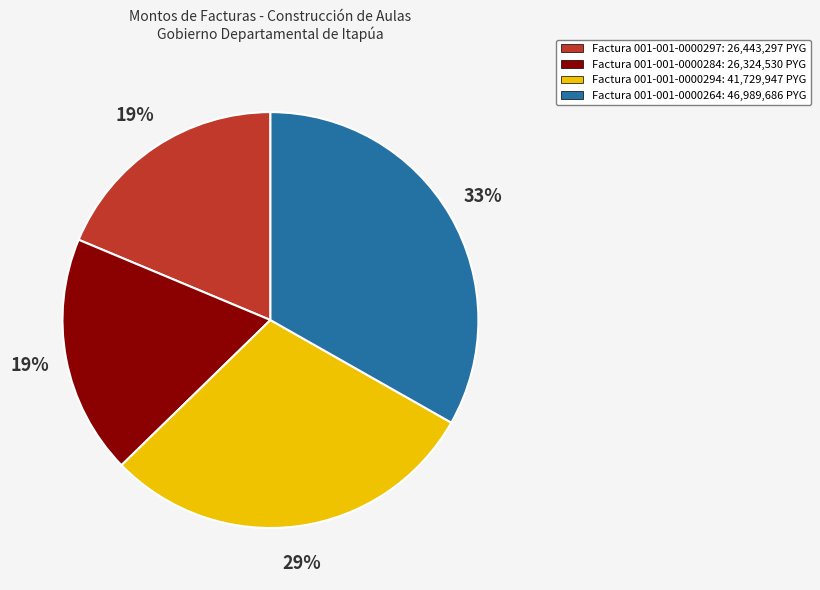

Combined, do Factura 001-001-0000294: 41,729,947 PYG and Factura 001-001-0000264: 46,989,686 PYG account for over 50%?

Yes